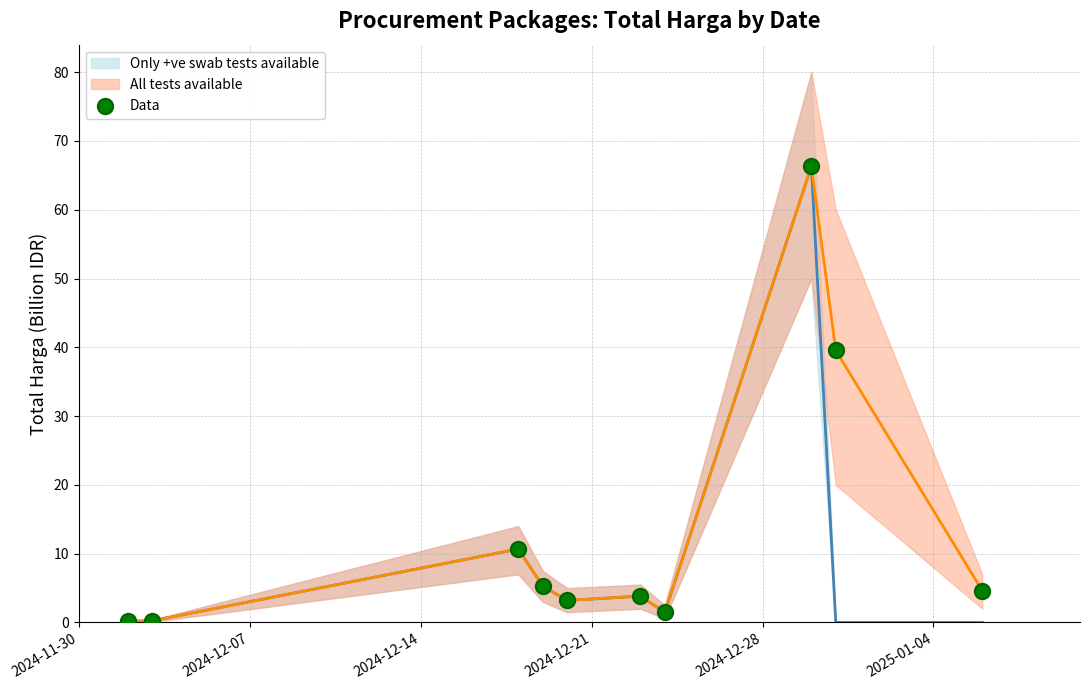

What Y value in the scatter plot is closest to 33?

39.5